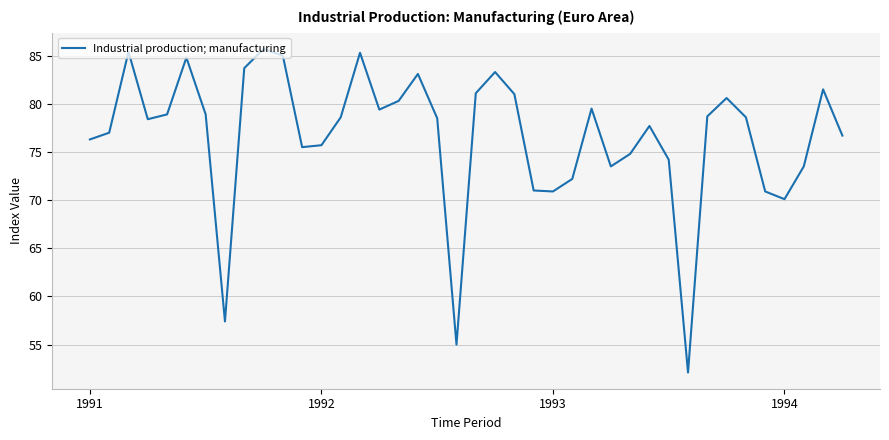

What is the difference between the maximum and minimum values?

33.6